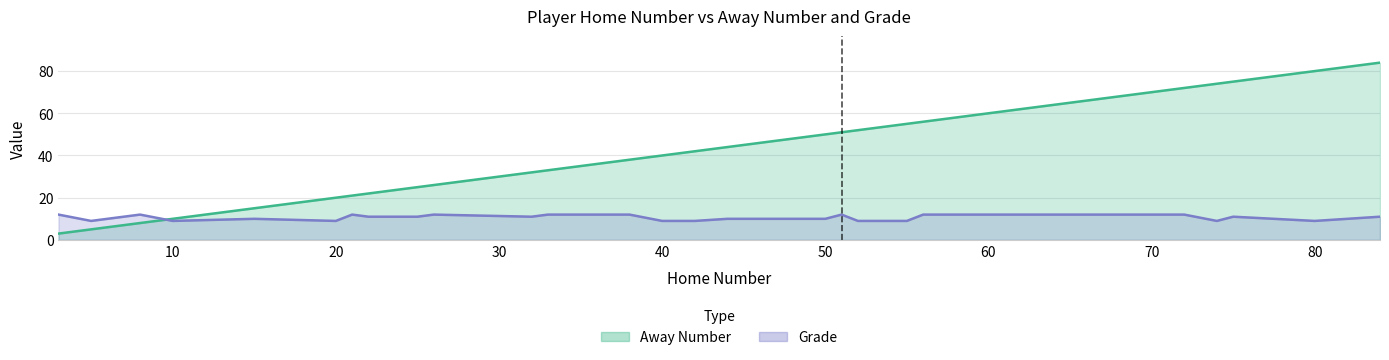

Reading left to right, extract all data points from this chart.

Away Number: 3=3	5=5	8=8	10=10	15=15	20=20	21=21	22=22	25=25	26=26	32=32	33=33	38=38	40=40	42=42	44=44	50=50	51=51	52=52	55=55	56=56	68=68	72=72	74=74	75=75	80=80	84=84
Grade: 3=12	5=9	8=12	10=9	15=10	20=9	21=12	22=11	25=11	26=12	32=11	33=12	38=12	40=9	42=9	44=10	50=10	51=12	52=9	55=9	56=12	68=12	72=12	74=9	75=11	80=9	84=11